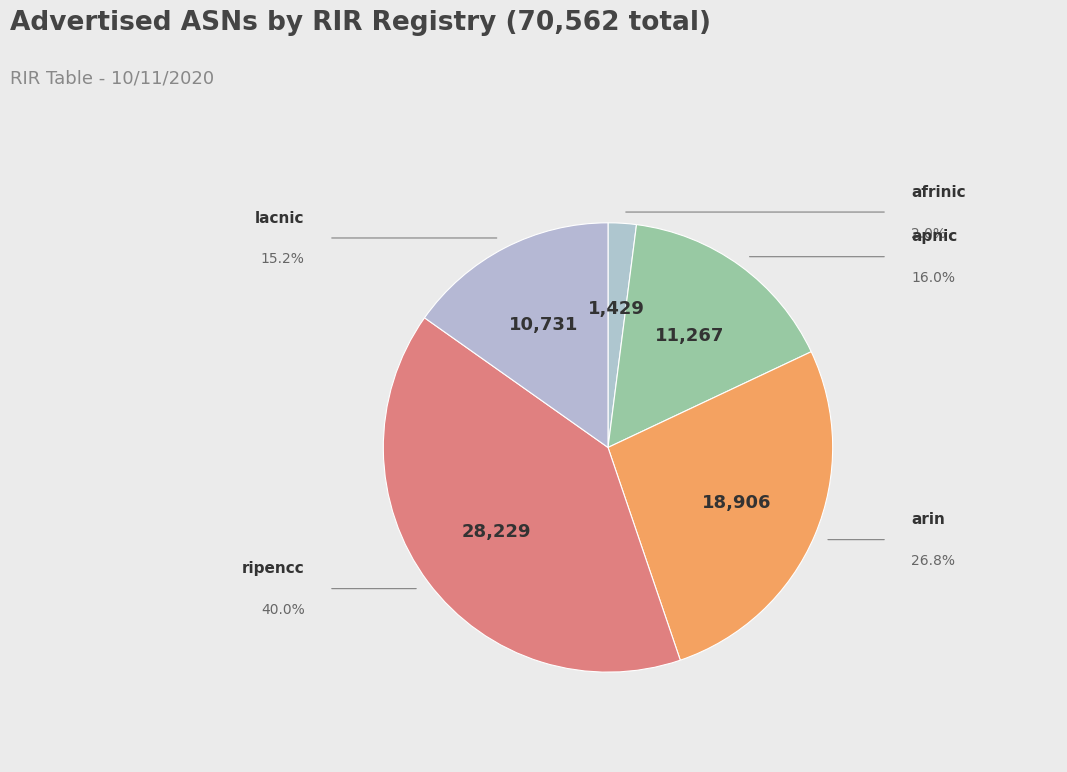

How many slices are in this pie chart?

5